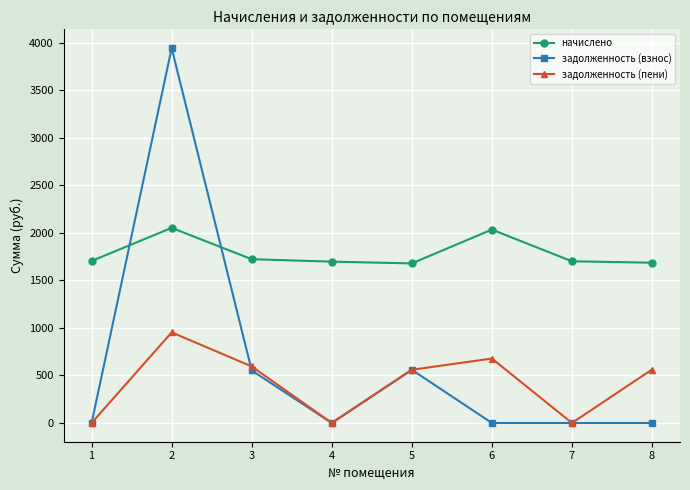

The value of задолженность (взнос) at 8 is -1574.4. True or false?

False